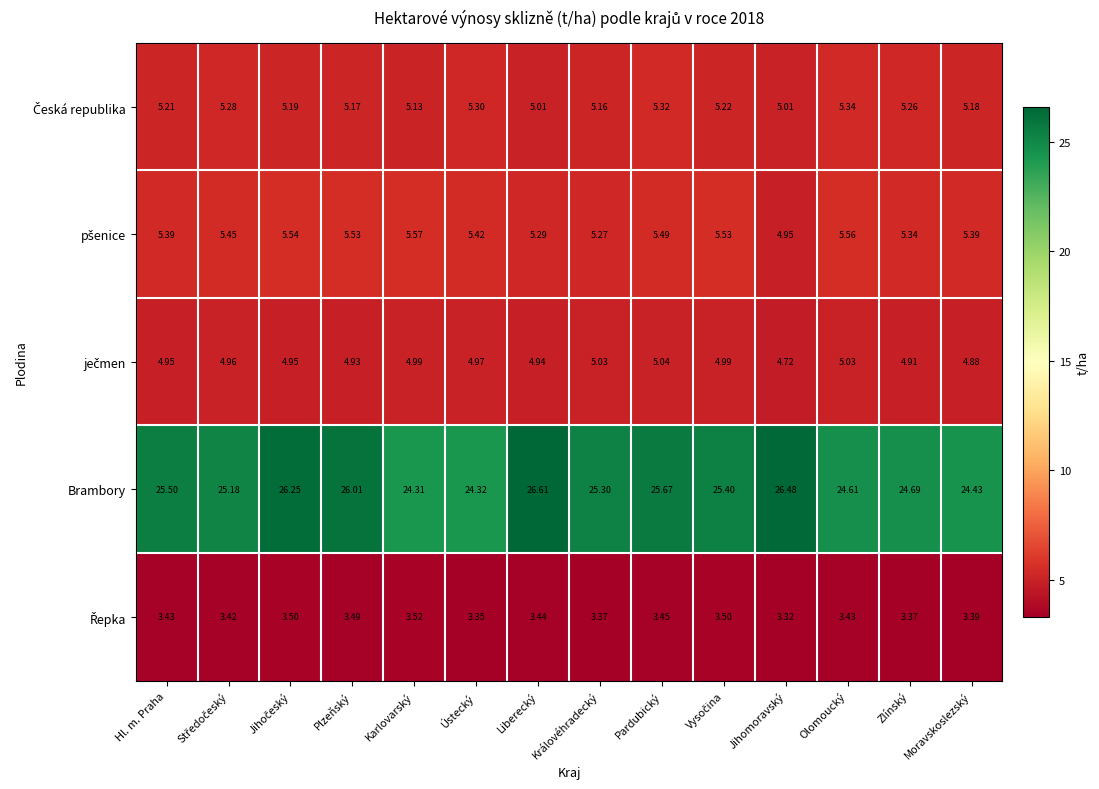

Which category has the highest value across all series?

Liberecký